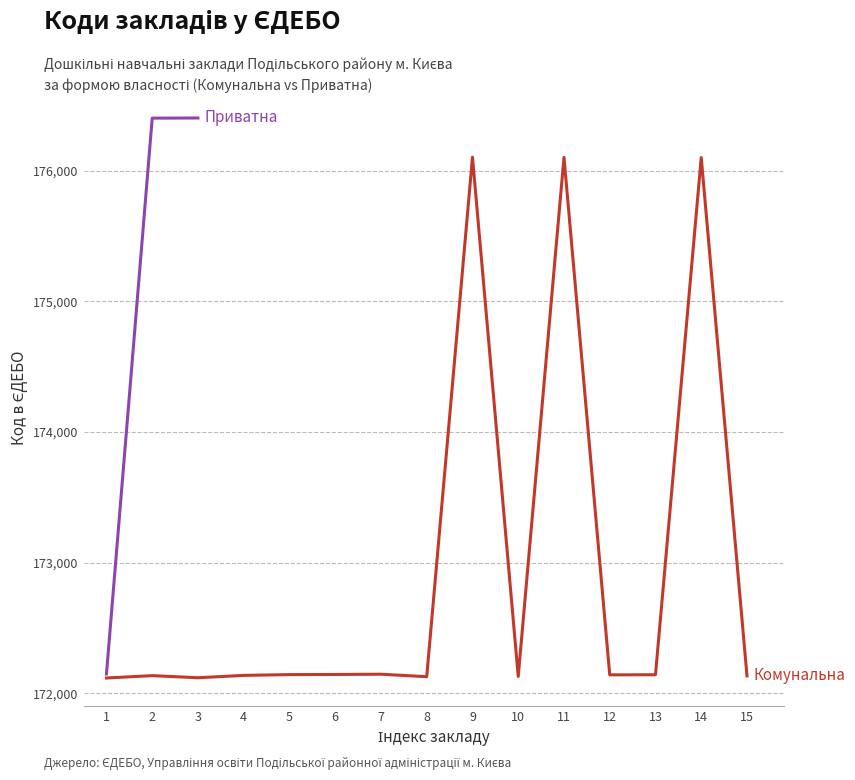

What is the difference between the second highest and minimum values?

4255